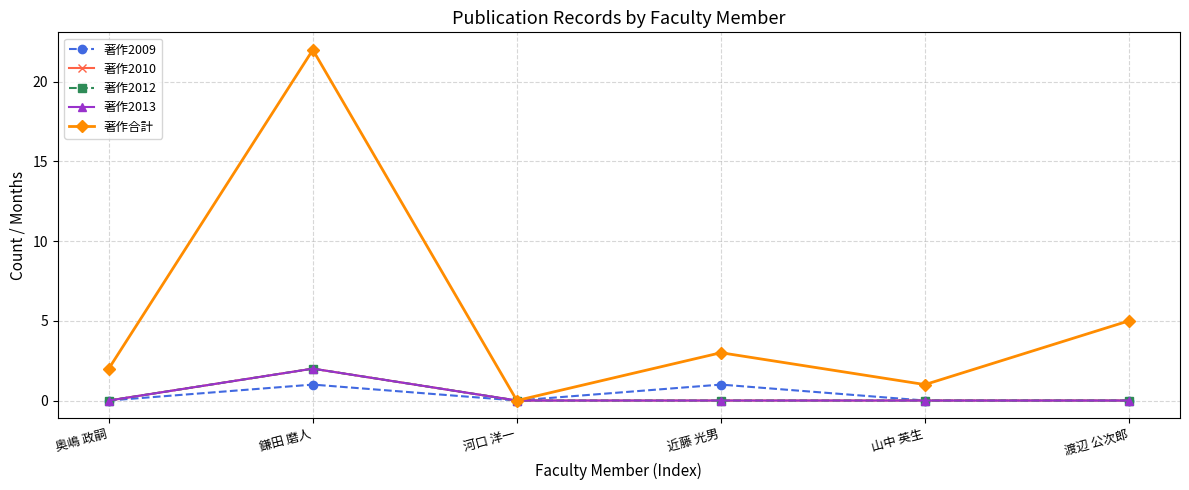

Does the chart have visible grid lines?

Yes